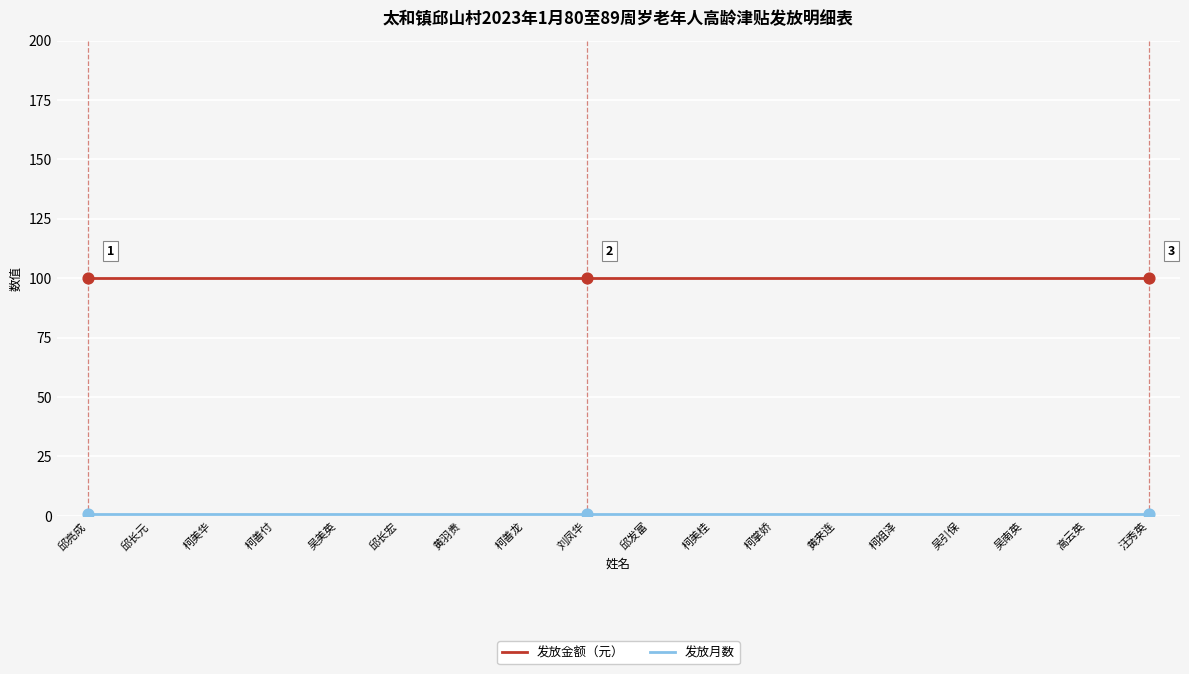

Which series has the largest total across all categories?

发放金额（元）